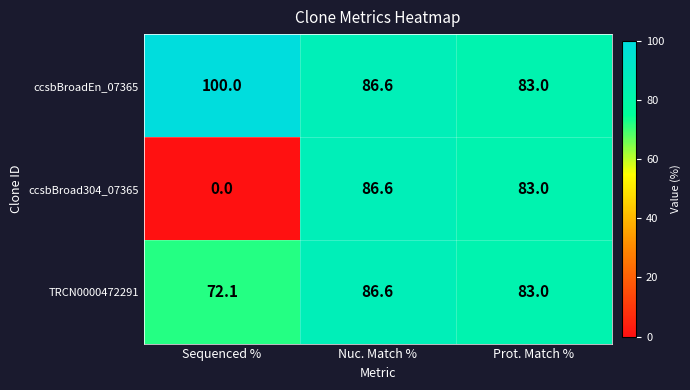

True or false: ccsbBroad304_07365 has a value of 0.0 at Sequenced %.

True